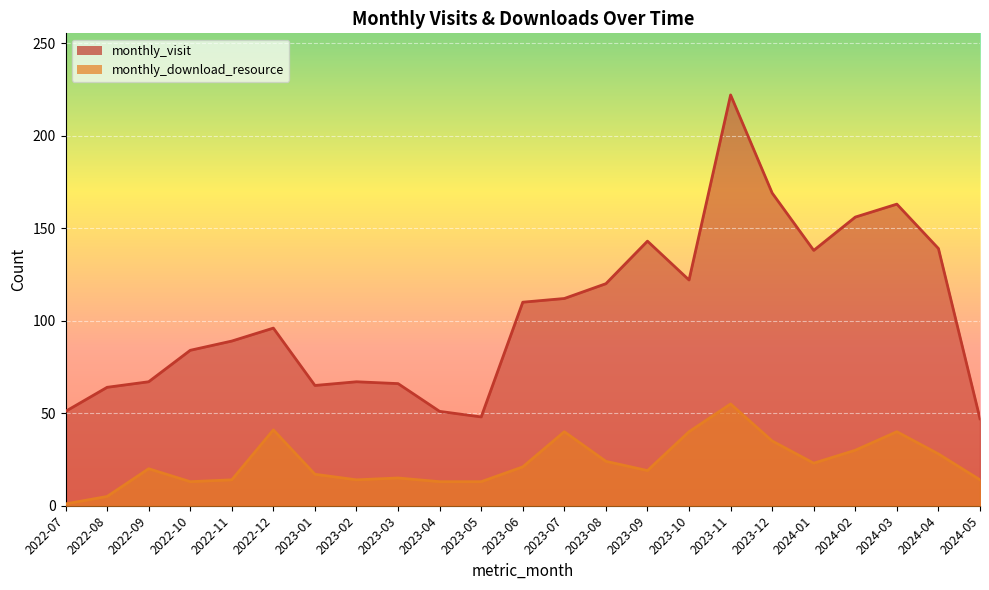

True or false: monthly_download_resource and monthly_visit cross at least once.

False